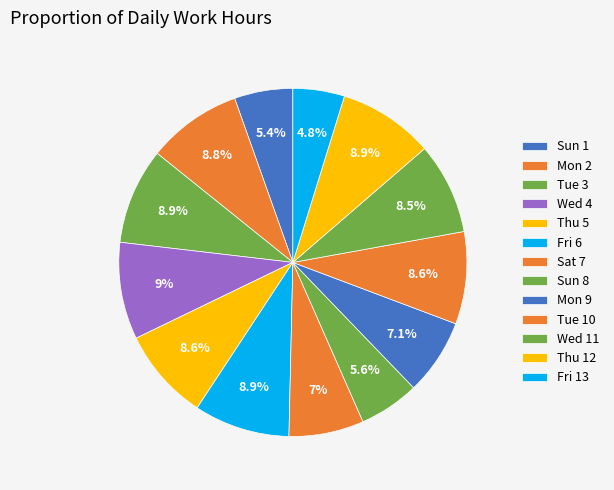

What is the smallest slice in the pie chart?

Fri 13